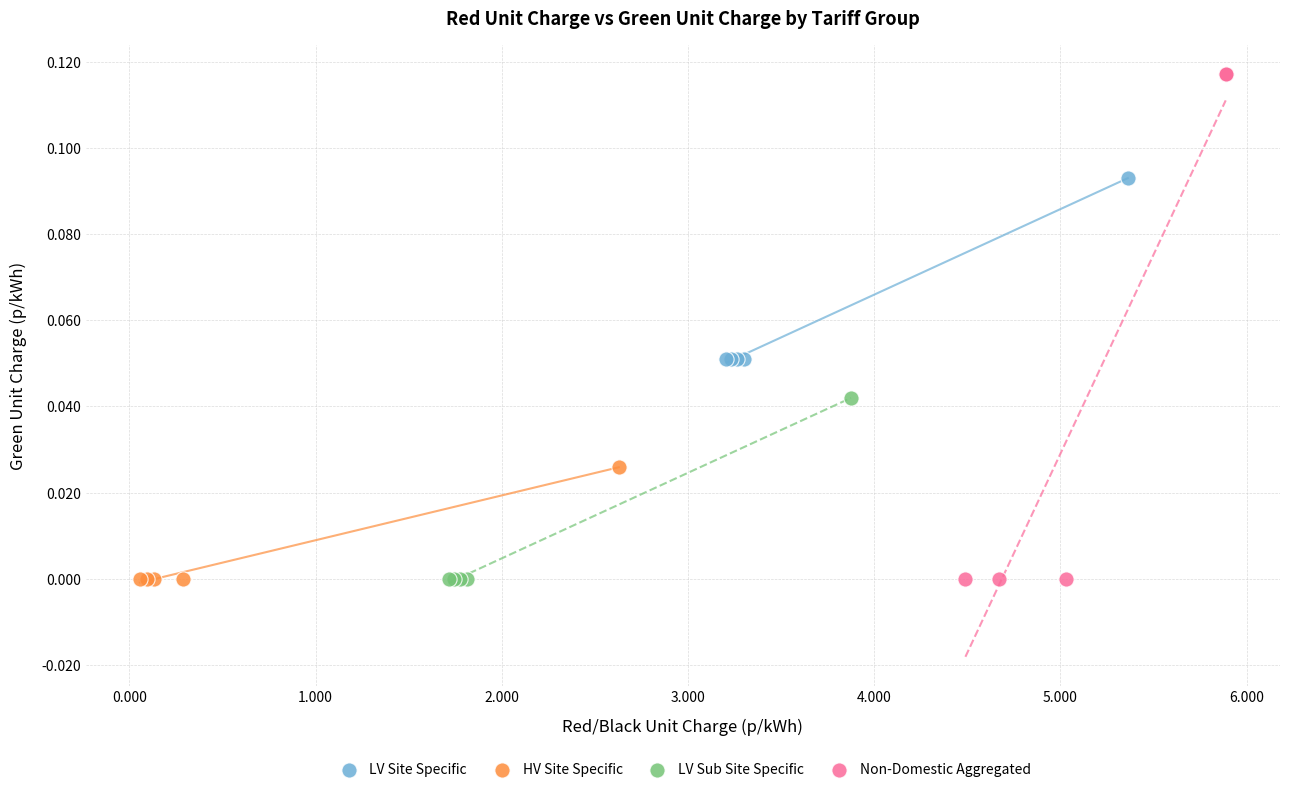

Which series reaches the maximum Y coordinate?

Non-Domestic Aggregated